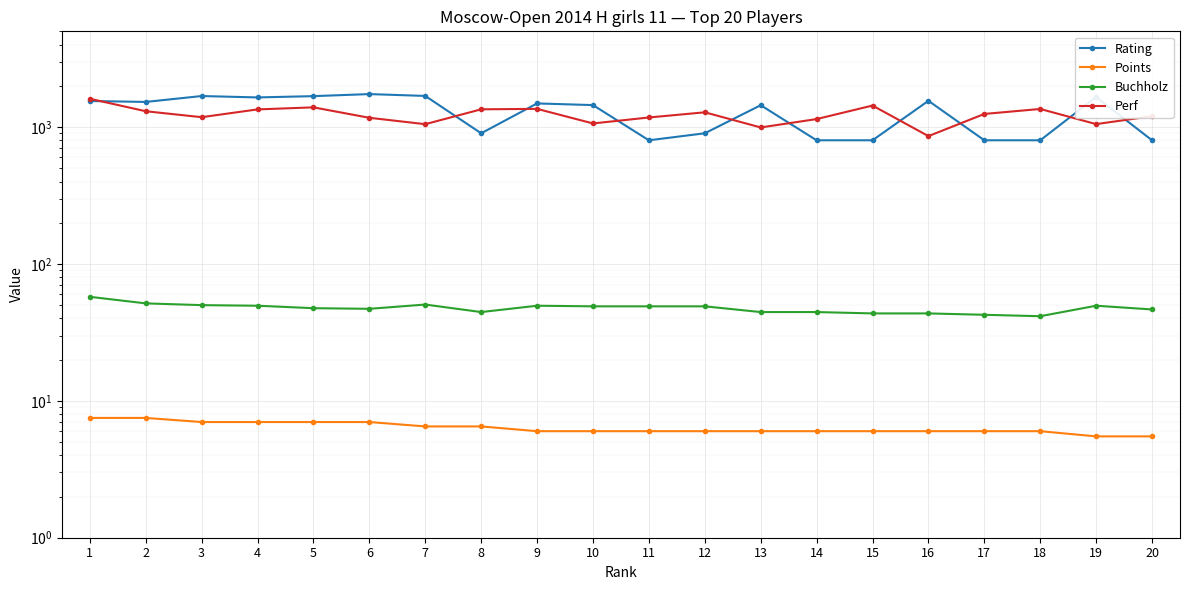

How many interior local valleys does the Buchholz series have?

3